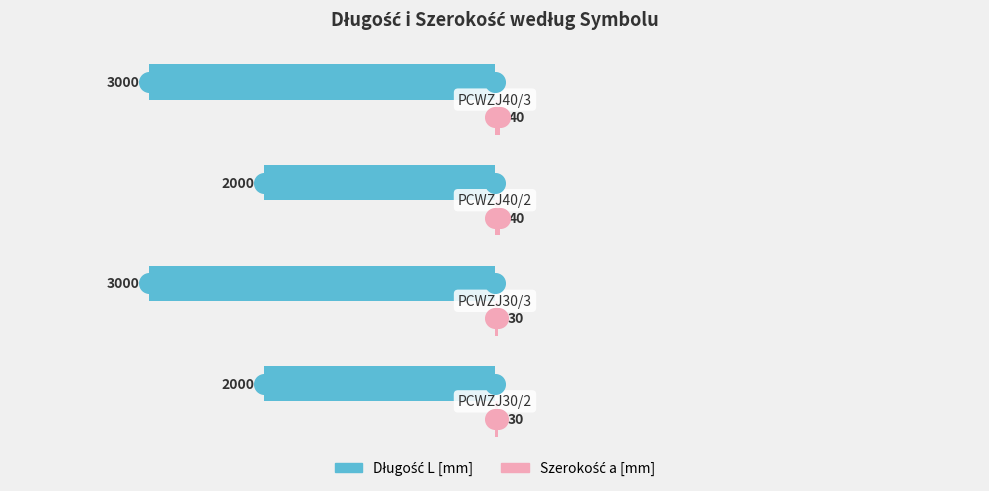

Which series has the largest Y range (max minus min)?

Długość L [mm]